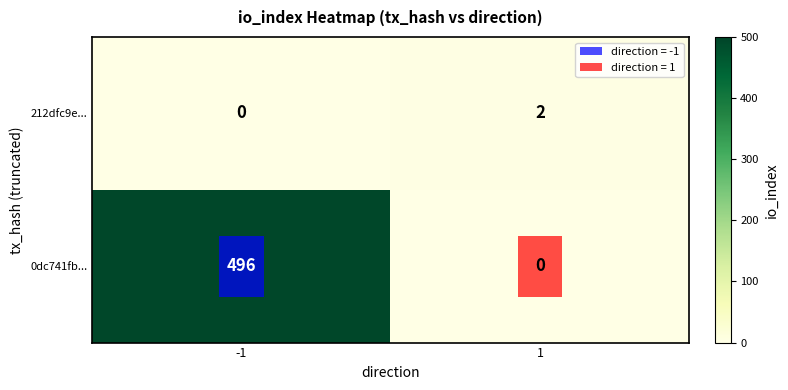

The value of 0dc741fb... at 1 is -278. True or false?

False